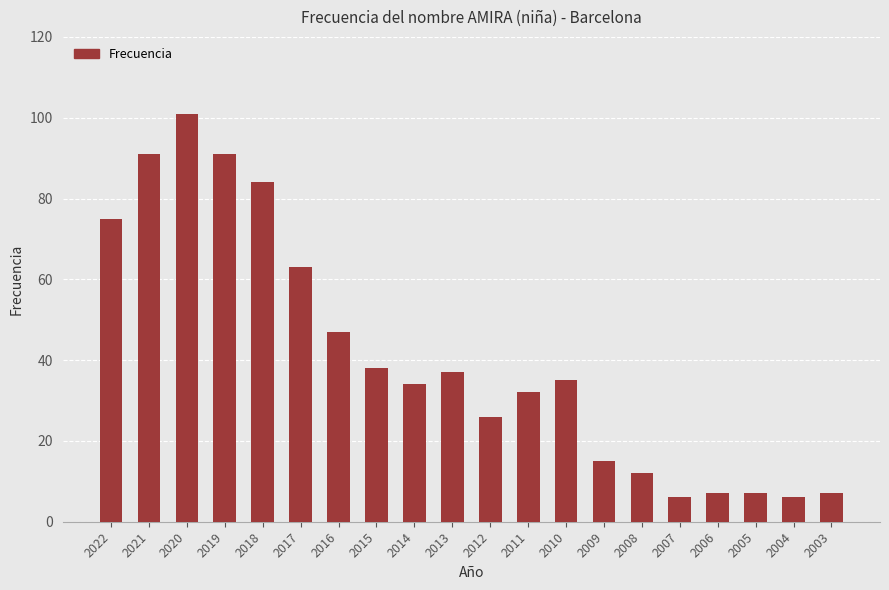

What is the value of the 20th bar from the left?

7